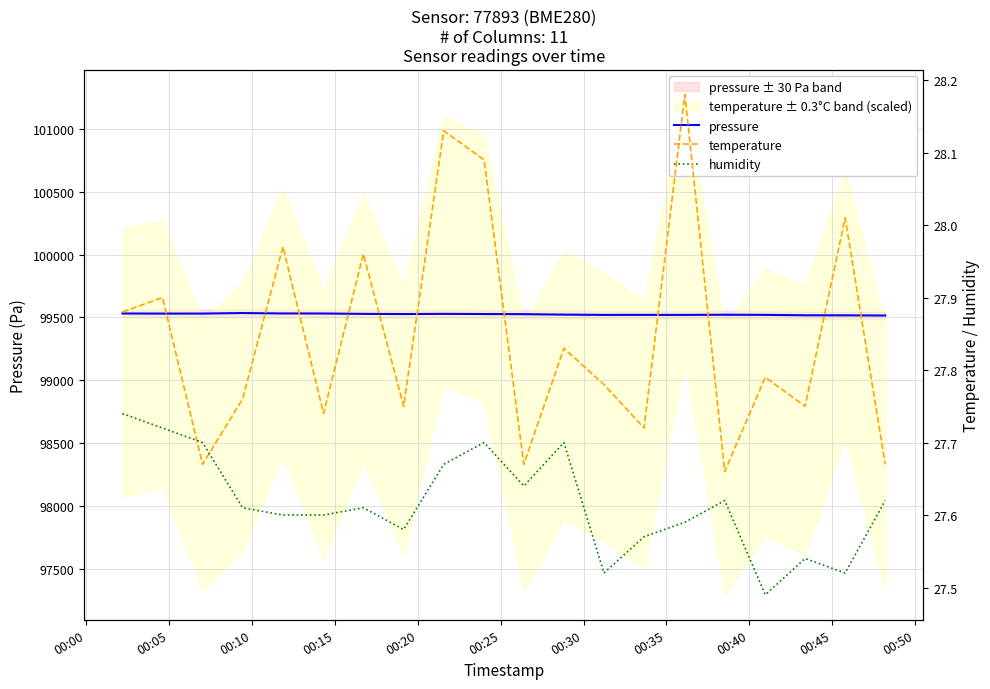

What is the highest value of the pressure series?

99535.2